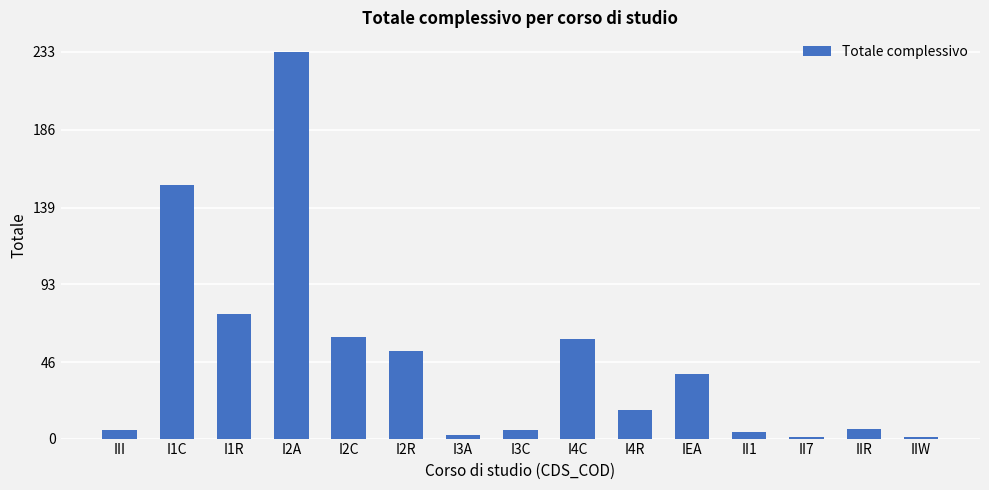

What is the change in value from I2A to I2R?

-180